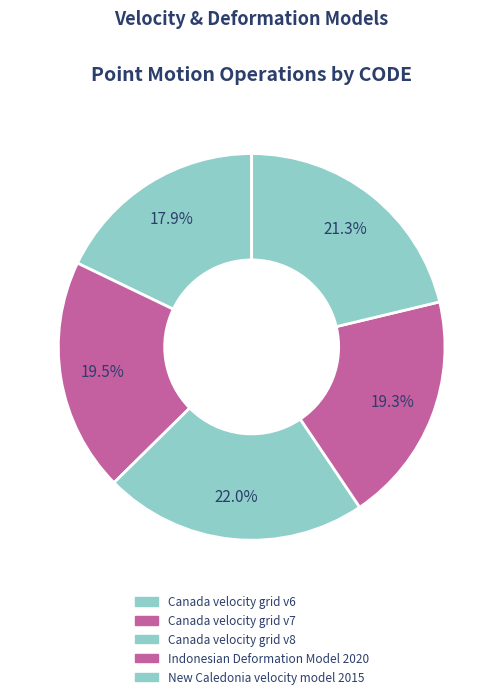

Count the number of slices in the pie.

5